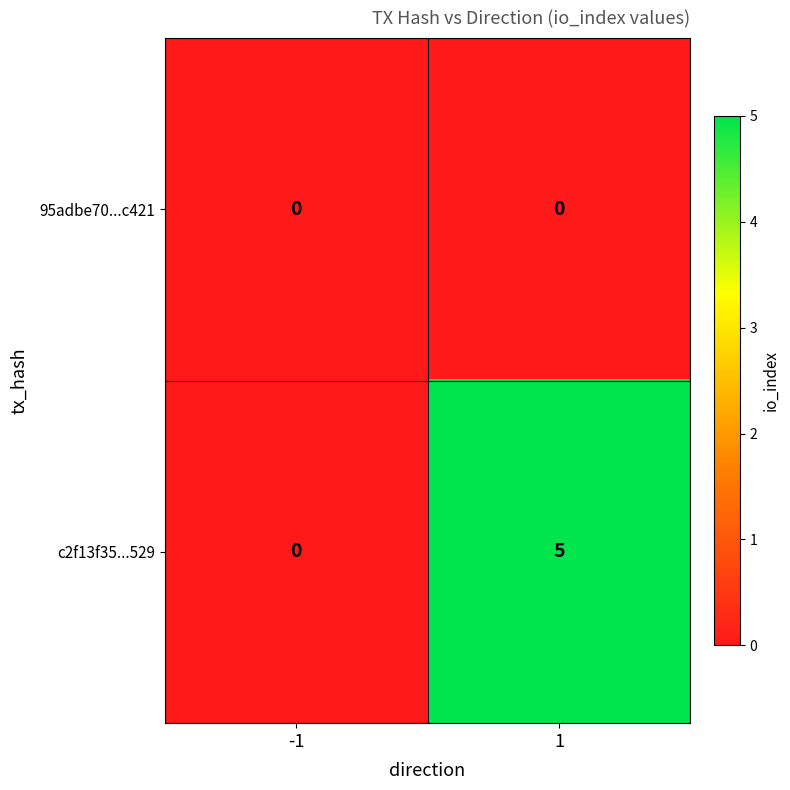

At which category is the sum across all series the highest?

1